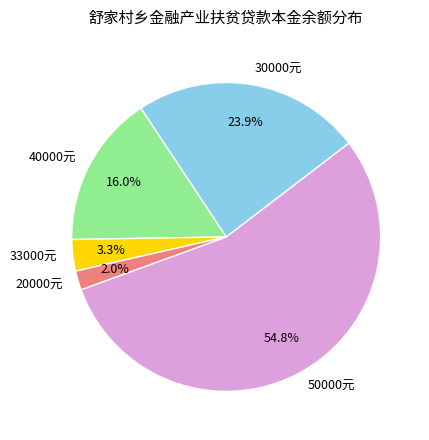

Does 33000元 represent more than half of the total?

No